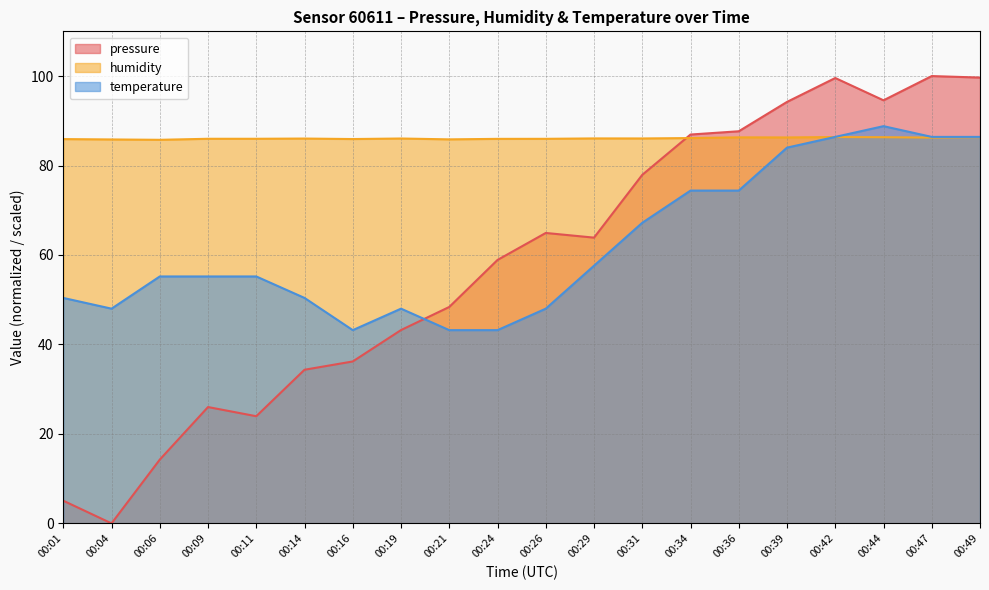

Which series has the largest range (max minus min)?

pressure